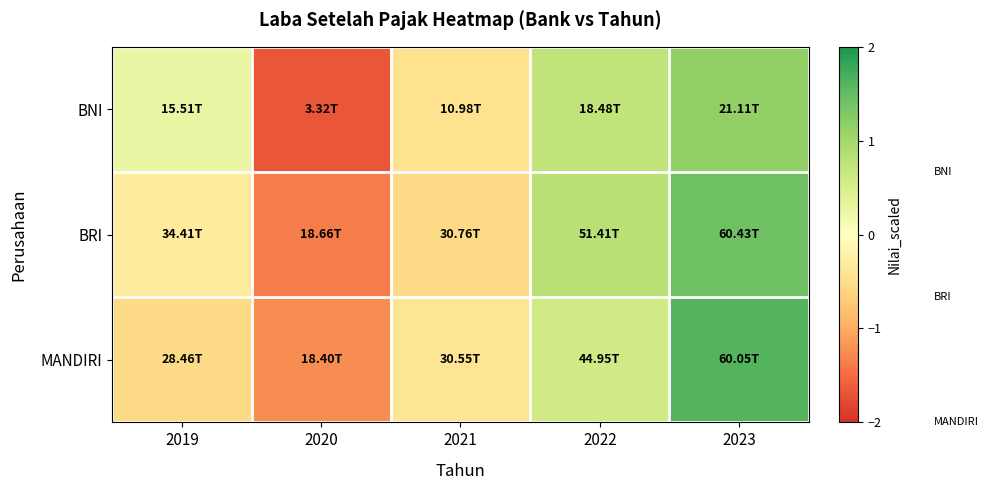

Which category has the lowest value across all series?

2020